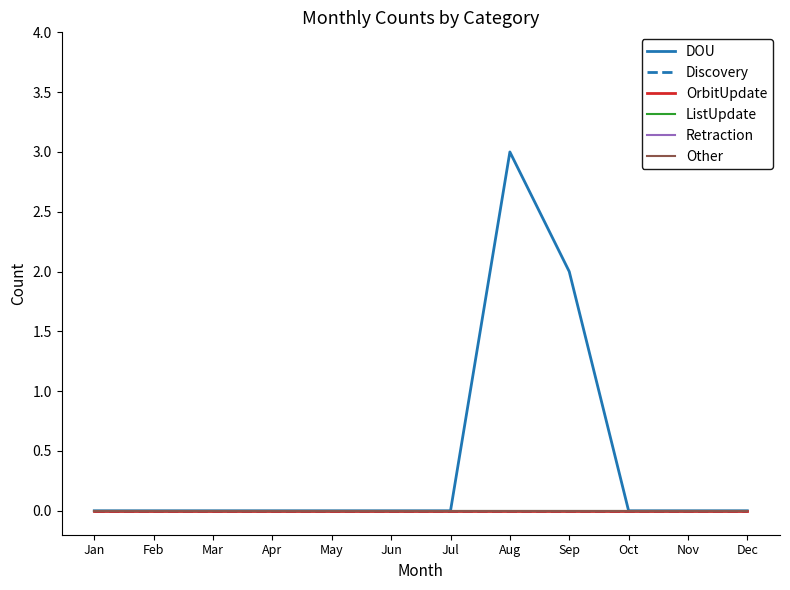

Between Jun and Jul, which is larger?

Jun